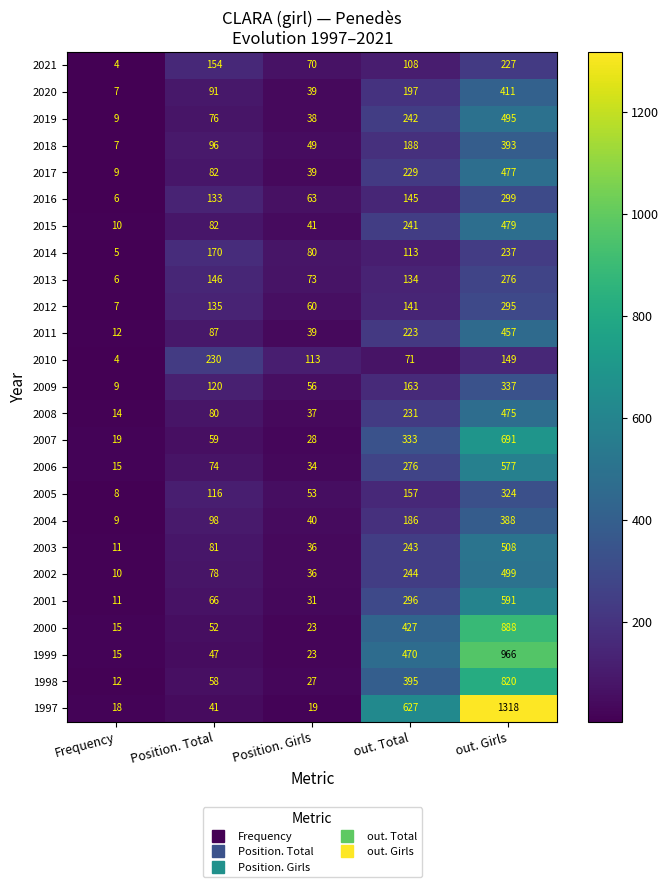

True or false: 2004 has a value of 66 at Position. Girls.

False